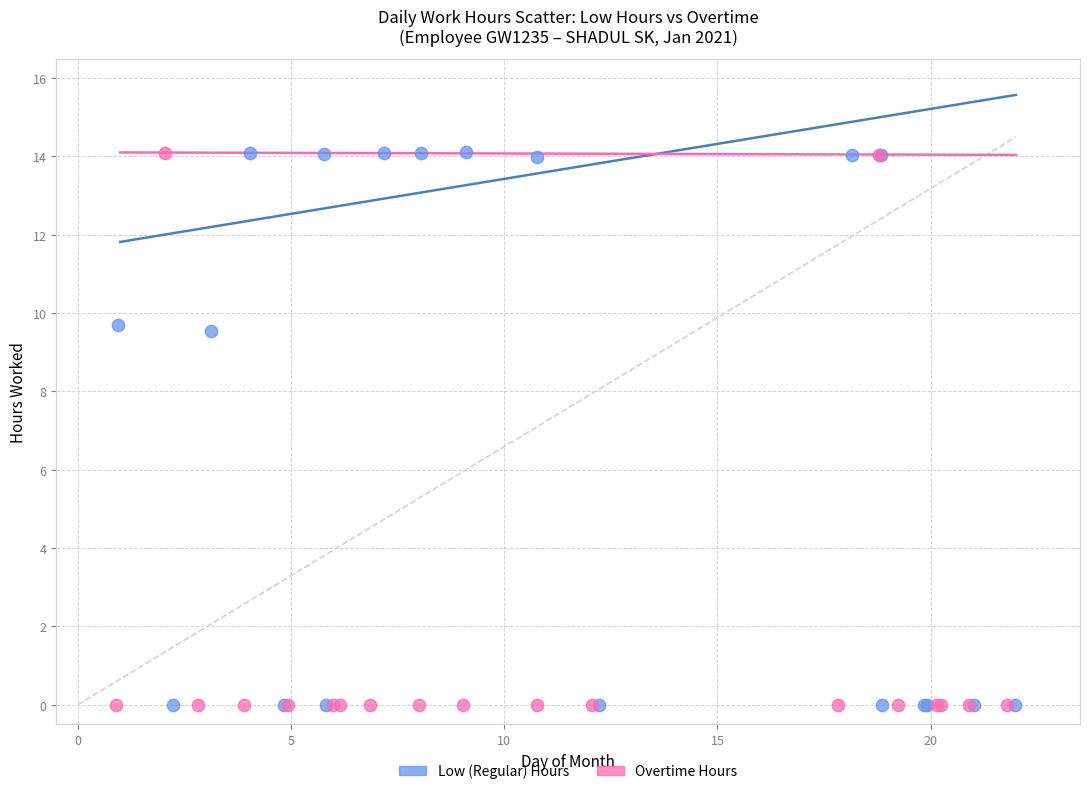

Which series has the widest spread of Y values?

Low (Regular) Hours